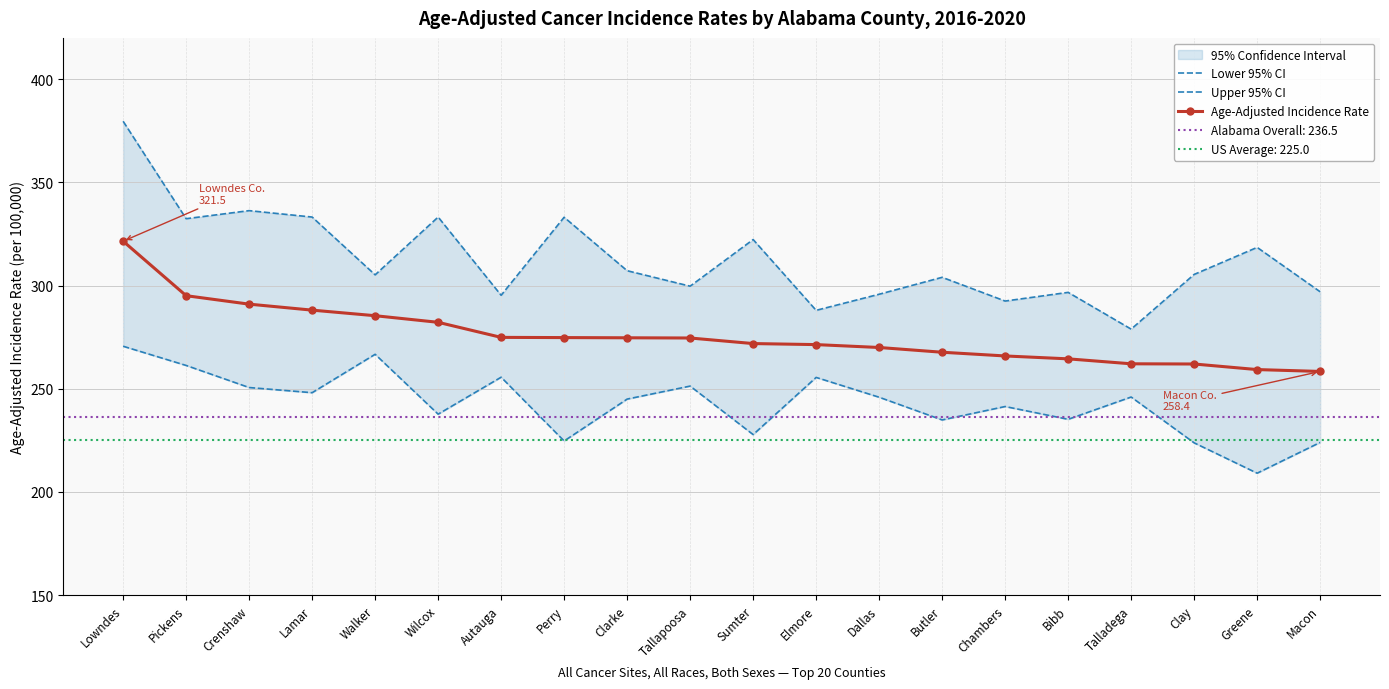

What is the difference between the maximum and second lowest values in the Upper 95% CI series?

91.6